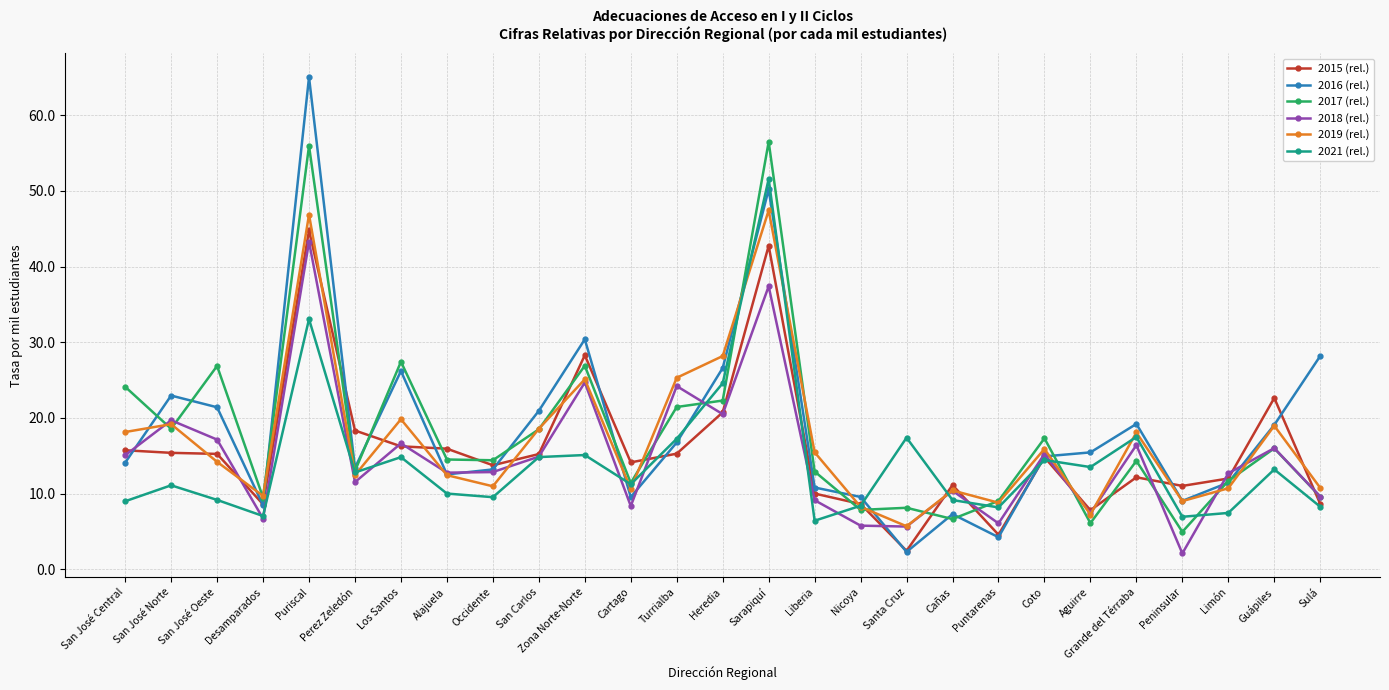

Which label corresponds to the largest value in the chart?

Puriscal